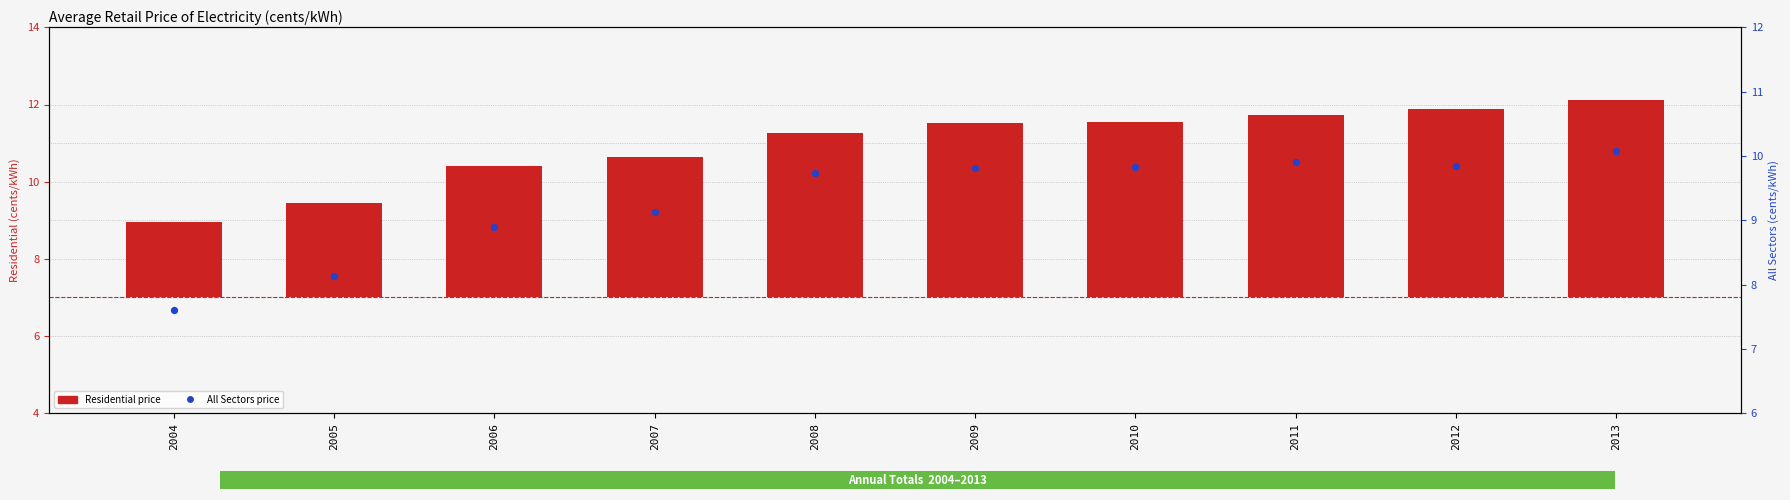

Which series has the largest Y range (max minus min)?

Residential